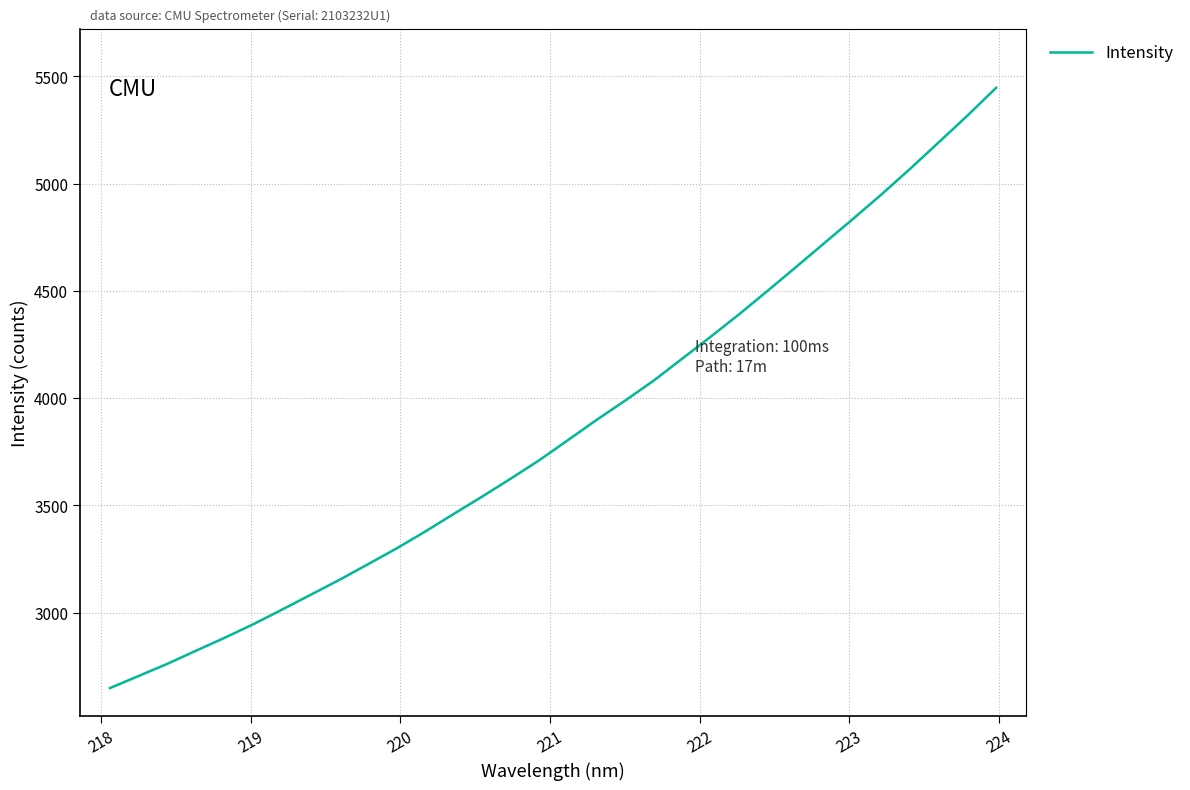

What is the minimum value shown in the chart?

2648.1